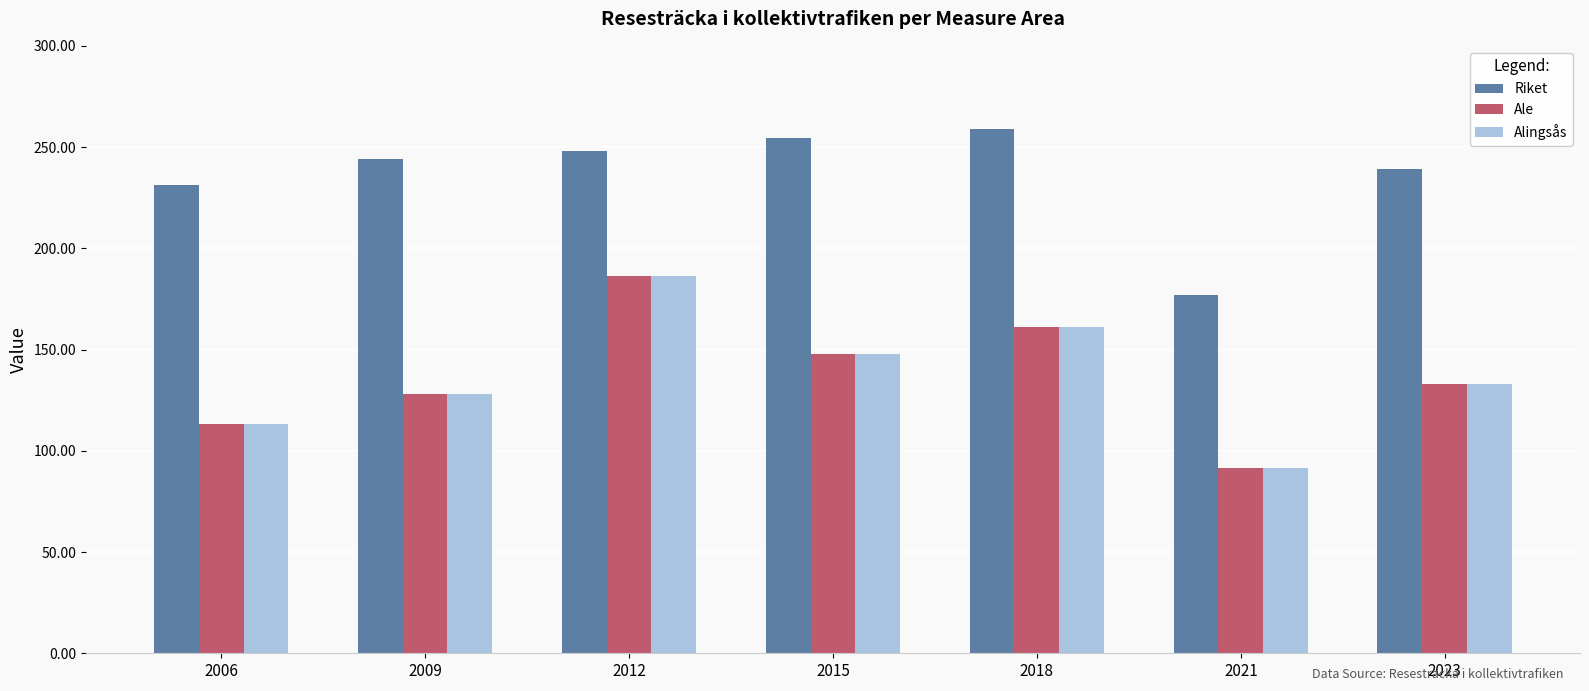

What are all the series names shown in the legend?

Riket, Ale, Alingsås